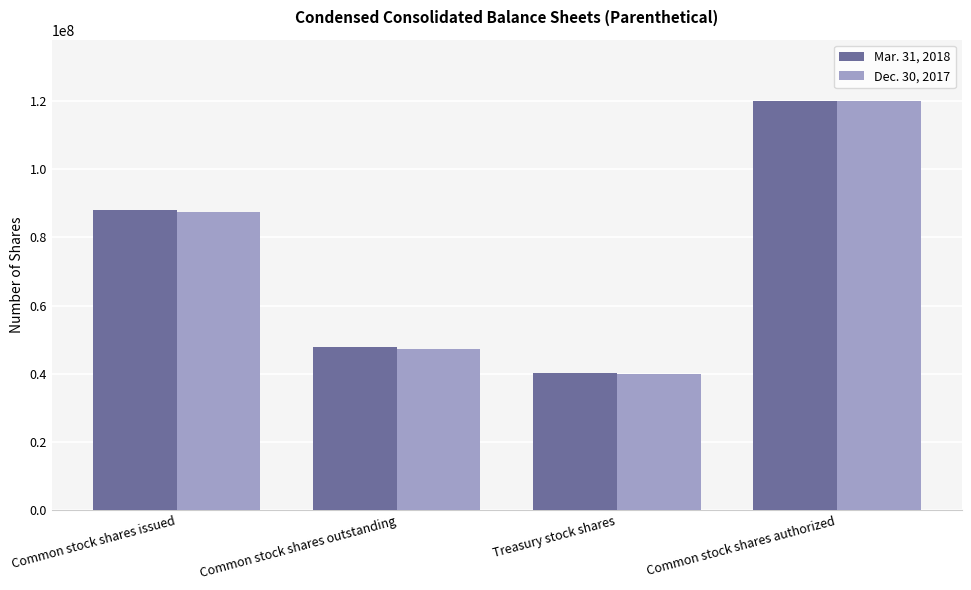

Reading right to left, transcribe all the data shown in this chart.

Mar. 31, 2018: 120000000	40220000	47905000	88125000
Dec. 30, 2017: 120000000	40093000	47402000	87495000